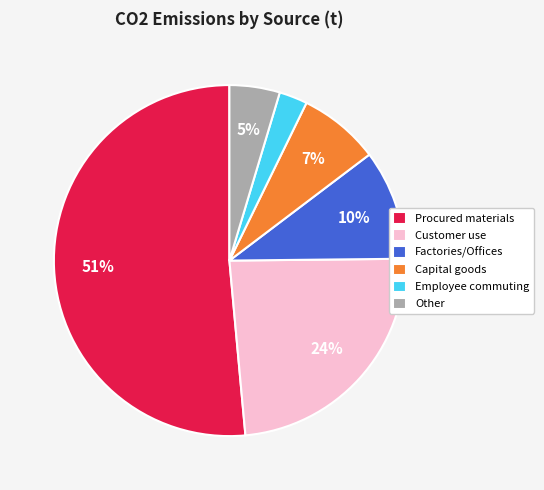

Between Capital goods and Factories/Offices, which is larger?

Factories/Offices